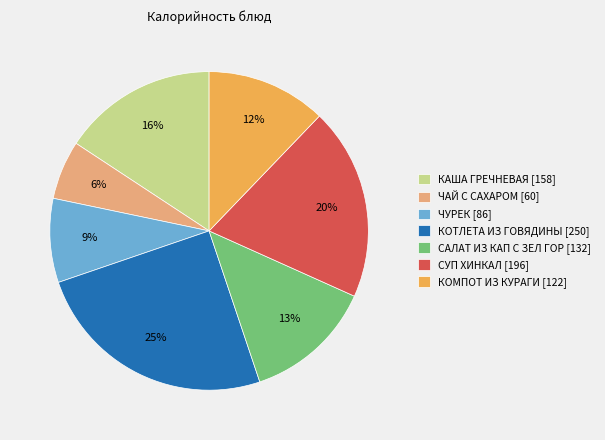

What is the smallest slice in the pie chart?

ЧАЙ С САХАРОМ